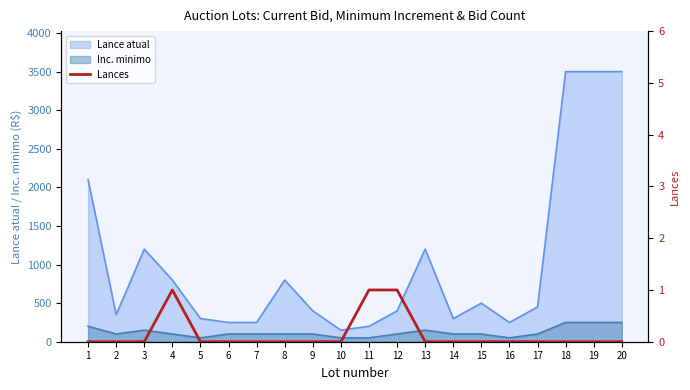

Rank the categories by value from lowest to highest.

1, 2, 3, 5, 6, 7, 8, 9, 10, 13, 14, 15, 16, 17, 18, 19, 20, 4, 11, 12